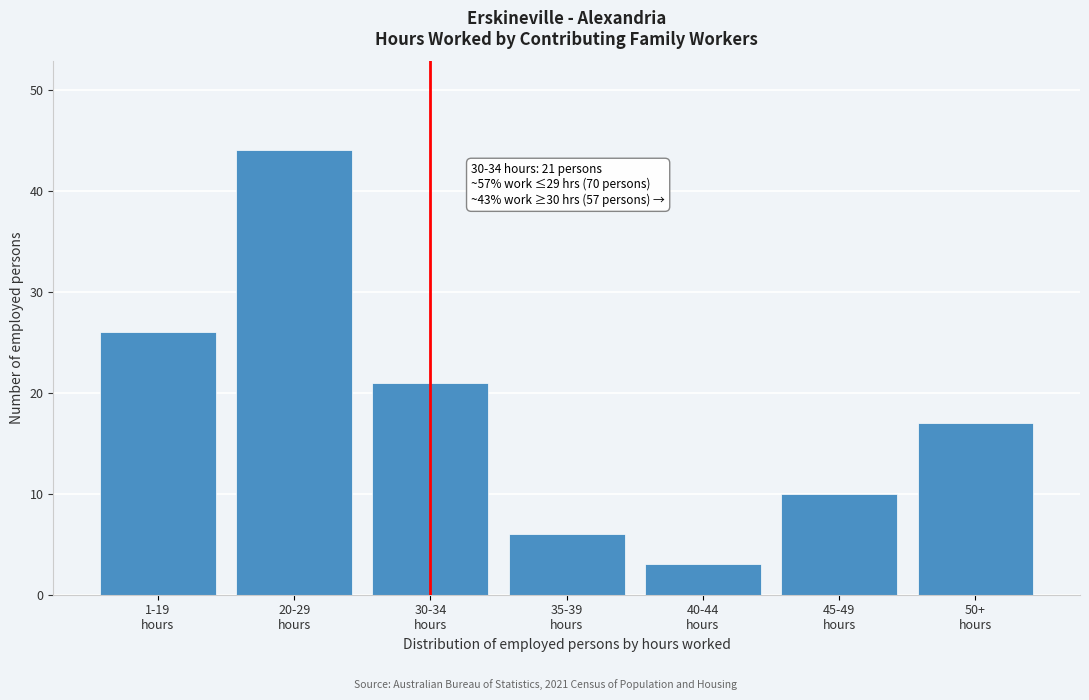

Reading left to right, list all the values displayed in this chart.

26	44	21	6	3	10	17